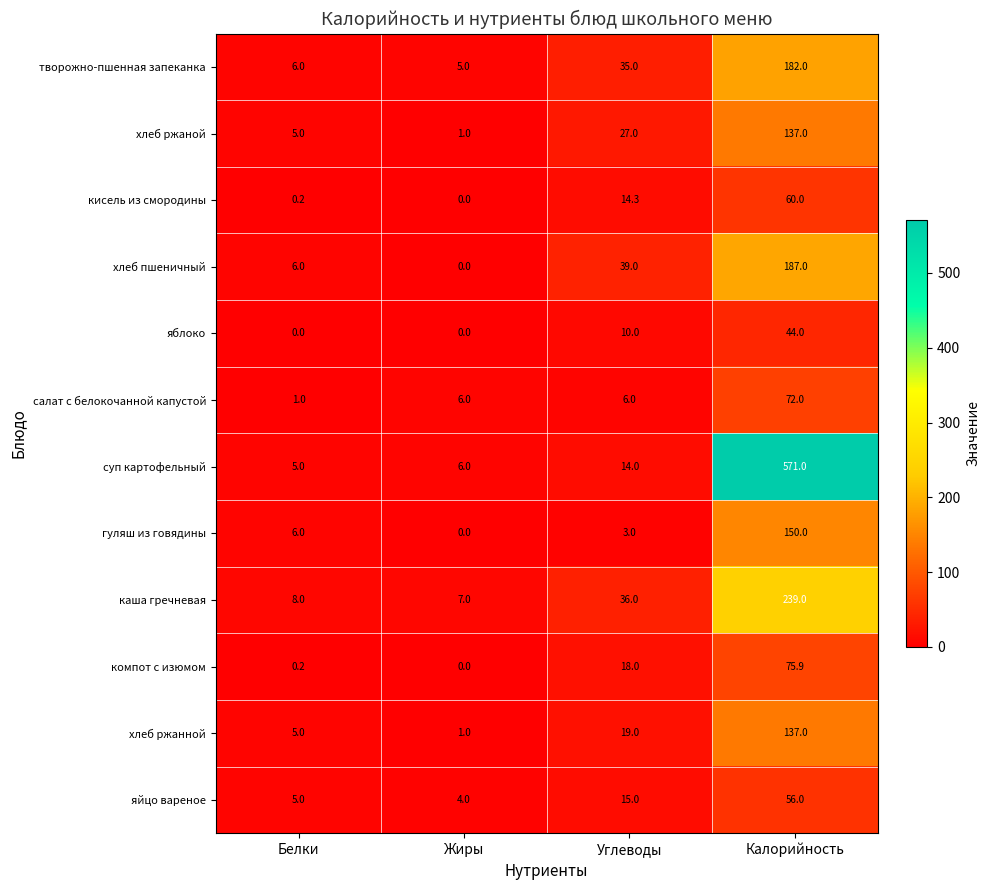

At which label does яйцо вареное reach its peak?

Калорийность